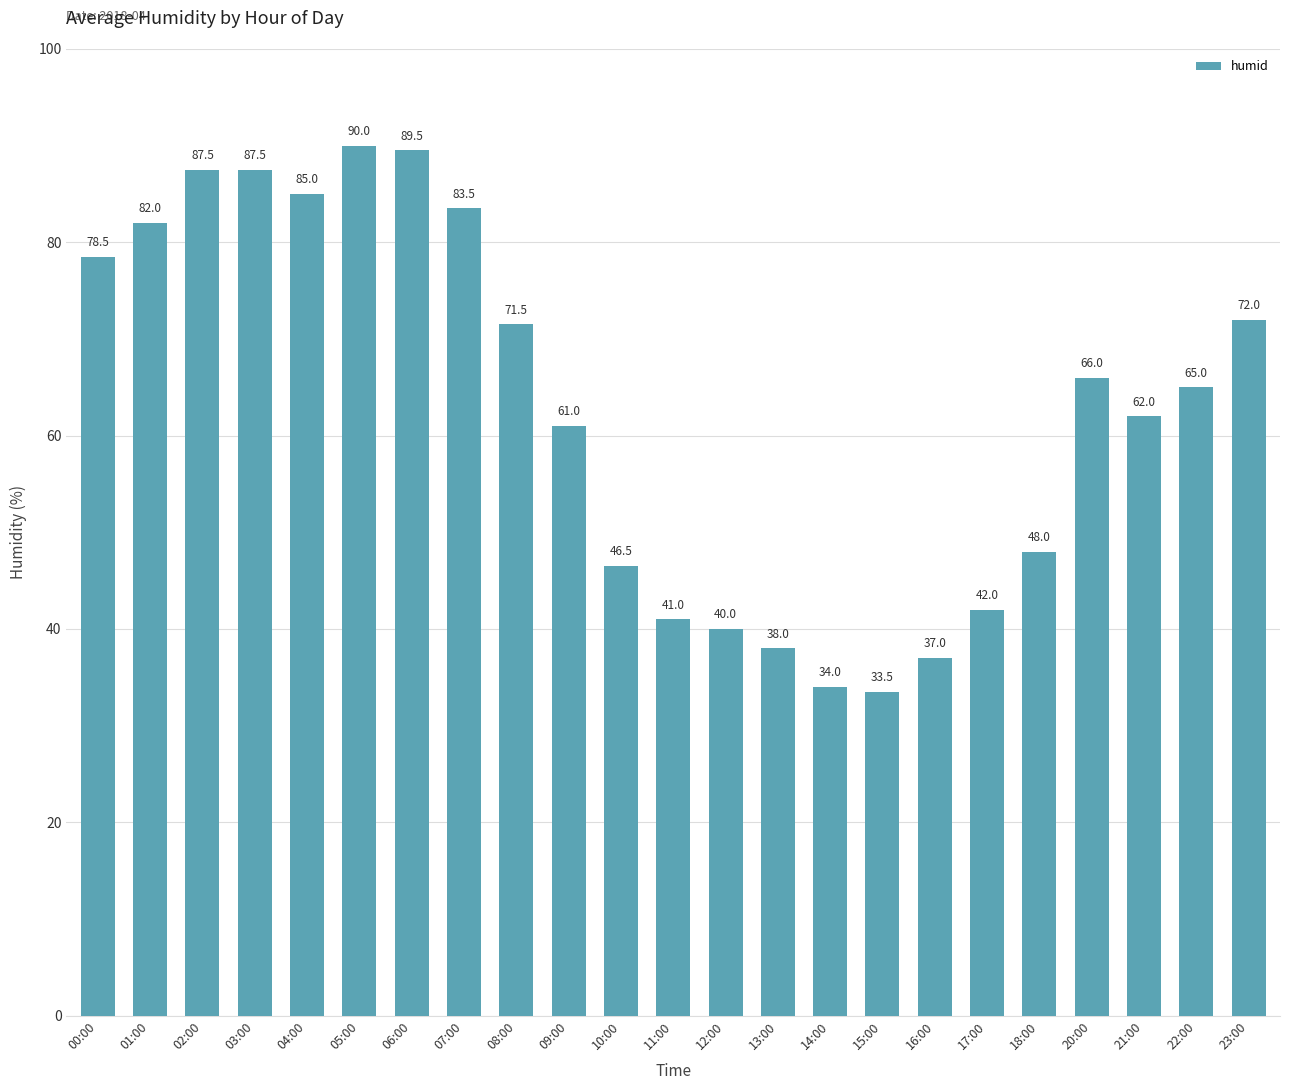

What is the minimum value shown in the chart?

33.5